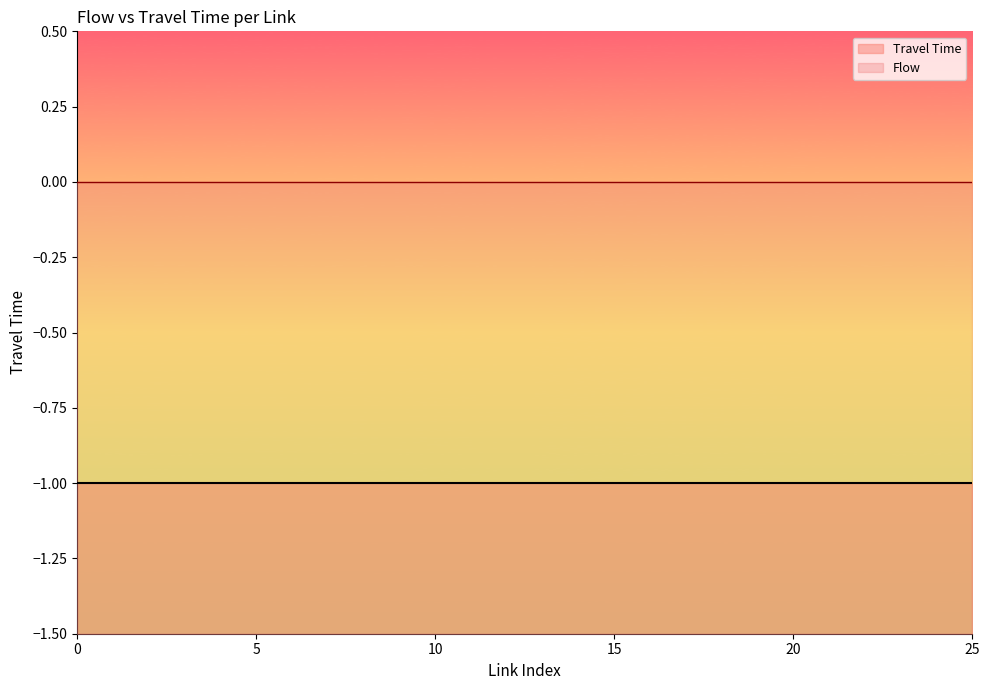

Reading left to right, extract all data points from this chart.

Travel Time: 0=-1	1=-1	2=-1	3=-1	4=-1	5=-1	6=-1	7=-1	8=-1	9=-1	10=-1	11=-1	12=-1	13=-1	14=-1	15=-1	16=-1	17=-1	18=-1	19=-1	20=-1	21=-1	22=-1	23=-1	24=-1	25=-1
Flow: 0=0	1=0	2=0	3=0	4=0	5=0	6=0	7=0	8=0	9=0	10=0	11=0	12=0	13=0	14=0	15=0	16=0	17=0	18=0	19=0	20=0	21=0	22=0	23=0	24=0	25=0